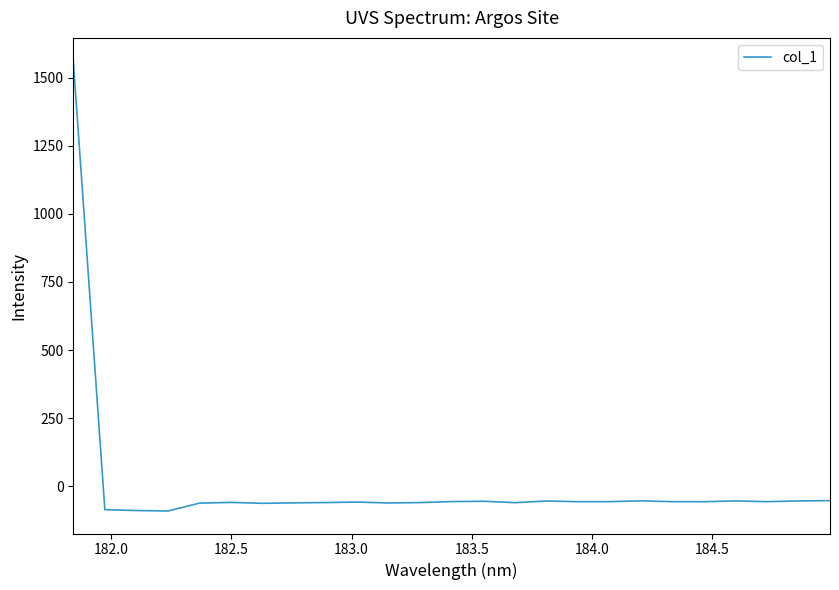

What is the difference between the maximum and minimum values?

1654.2